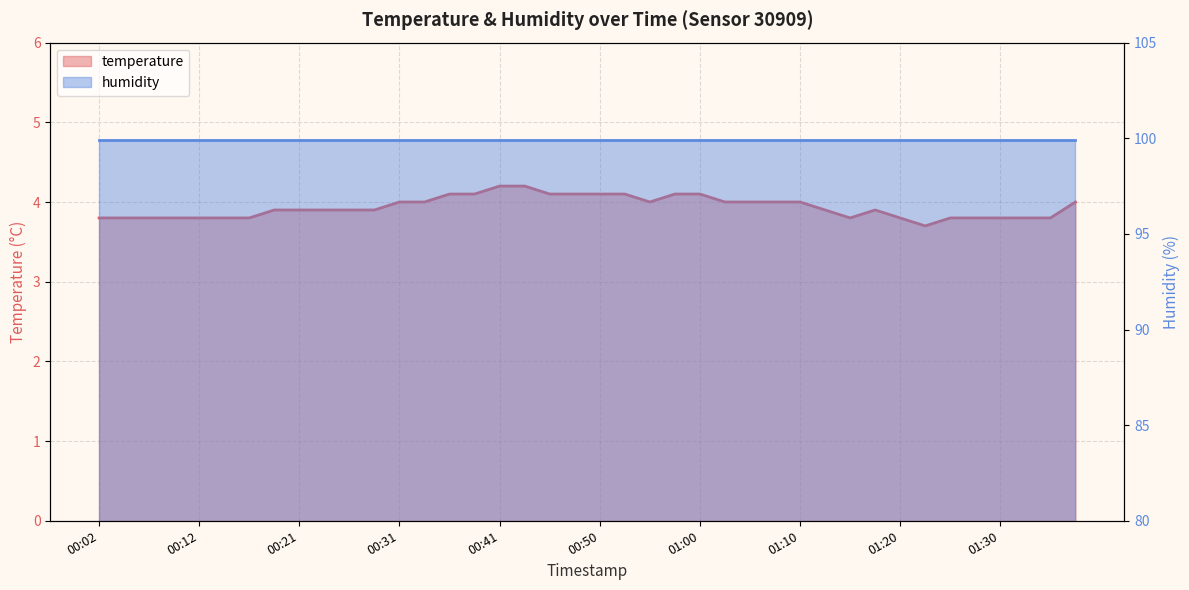

Read the value at 00:53.

4.1